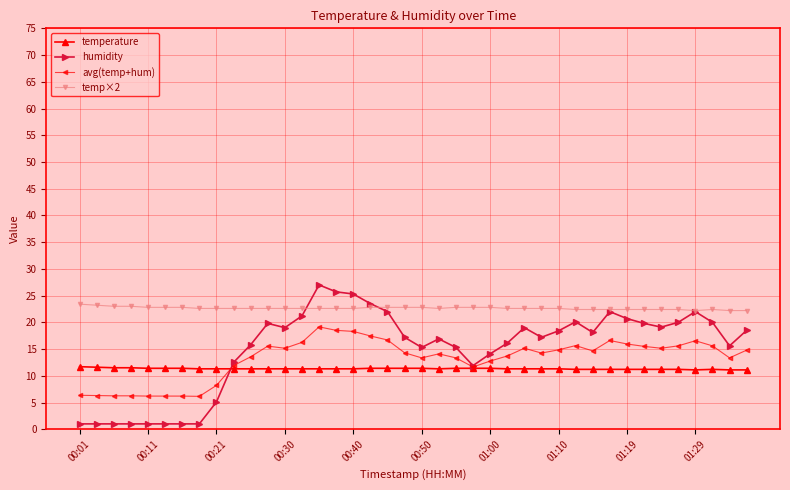

Which series has the largest total across all categories?

temp×2